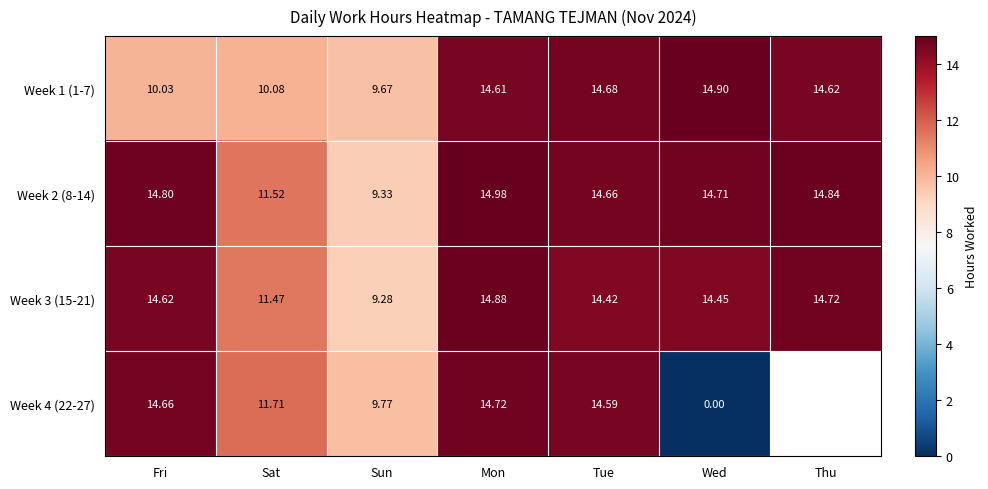

Read the Week 2 (8-14) value at Tue.

14.7